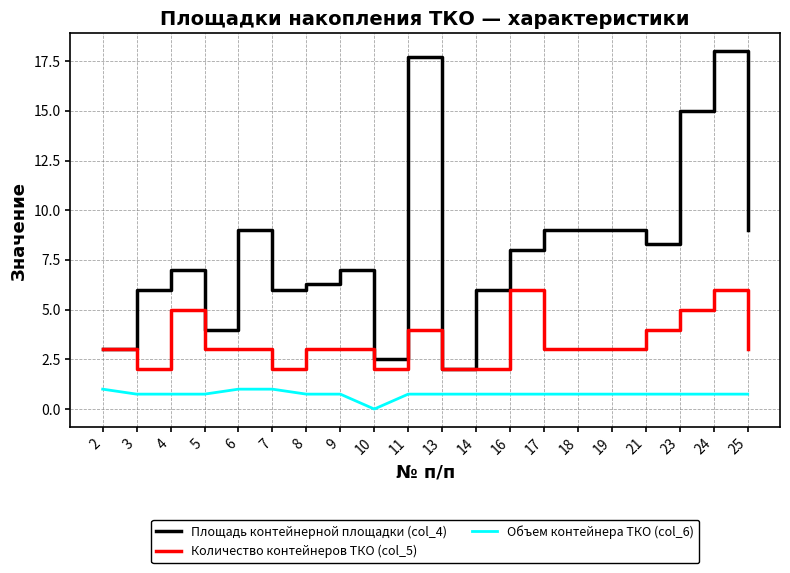

Which series has the widest spread of values?

Площадь контейнерной площадки (col_4)